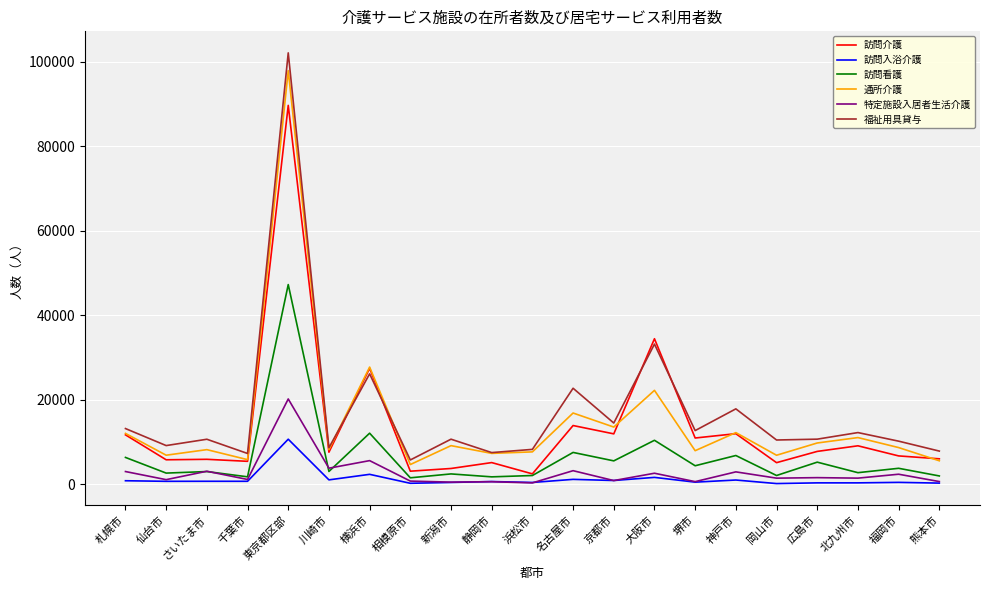

True or false: 通所介護 has a value of 6730 at 大阪市.

False